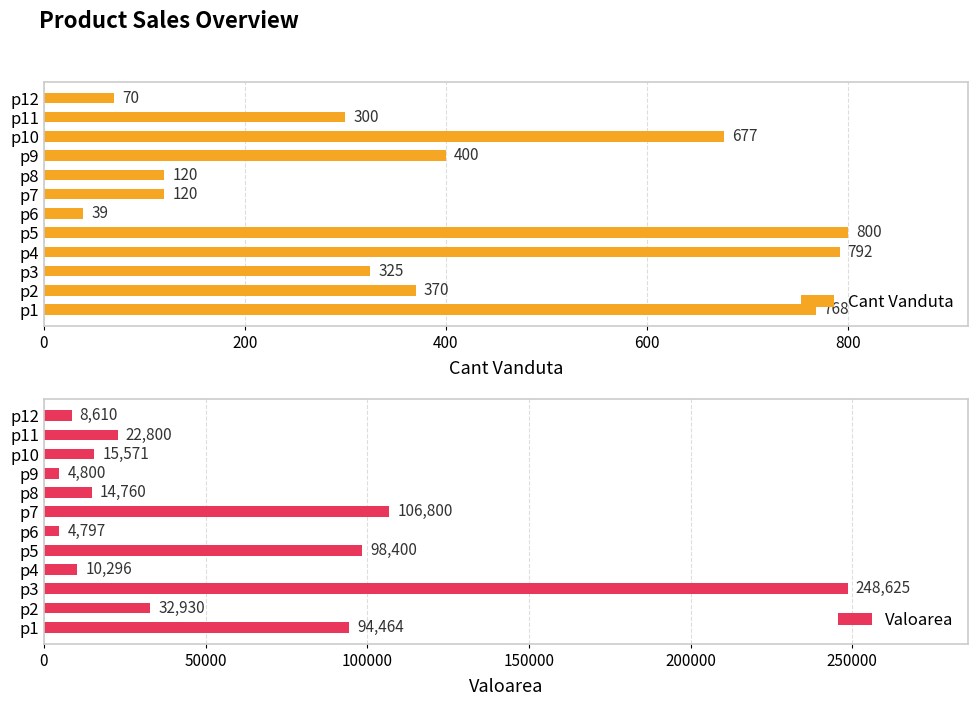

Is it true that Valoarea equals 131284 at p5?

False